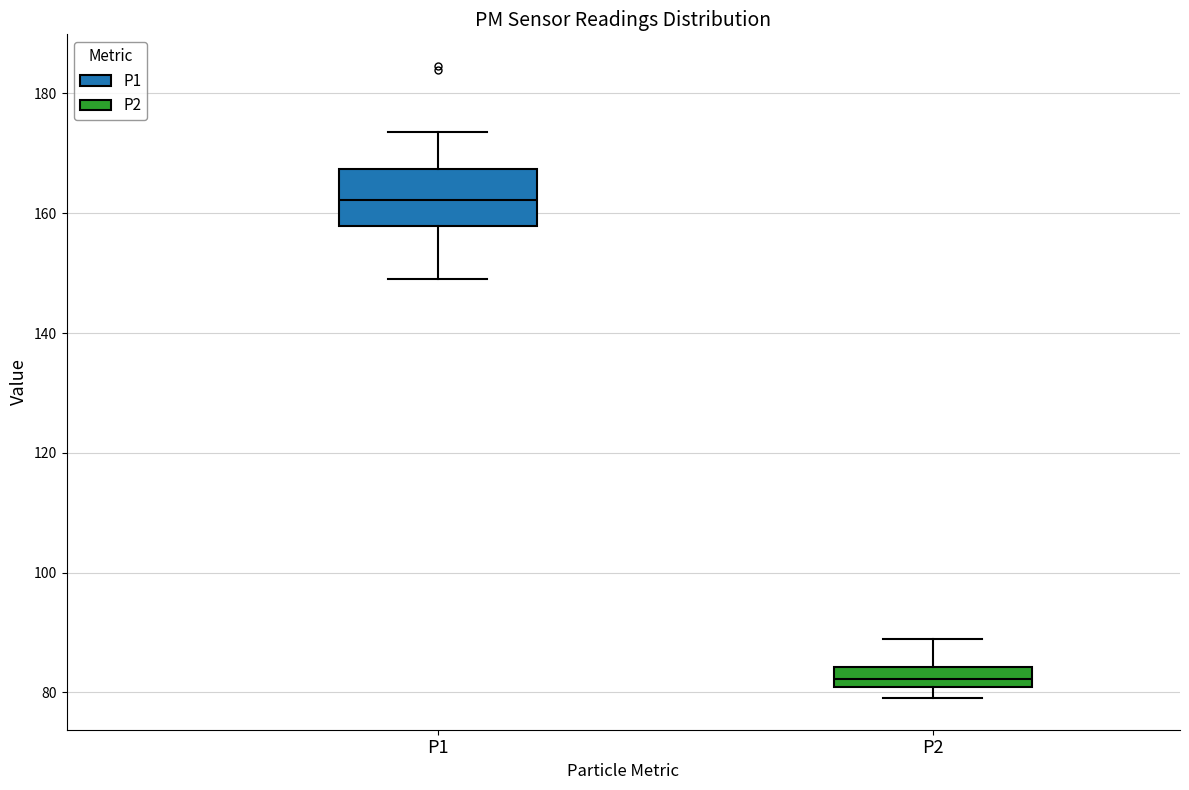

Which box has the lowest median line?

P2